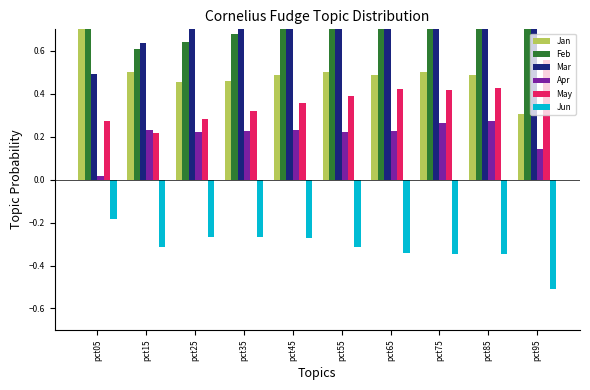

What is the spread (max minus min) of values at pct65?

1.4